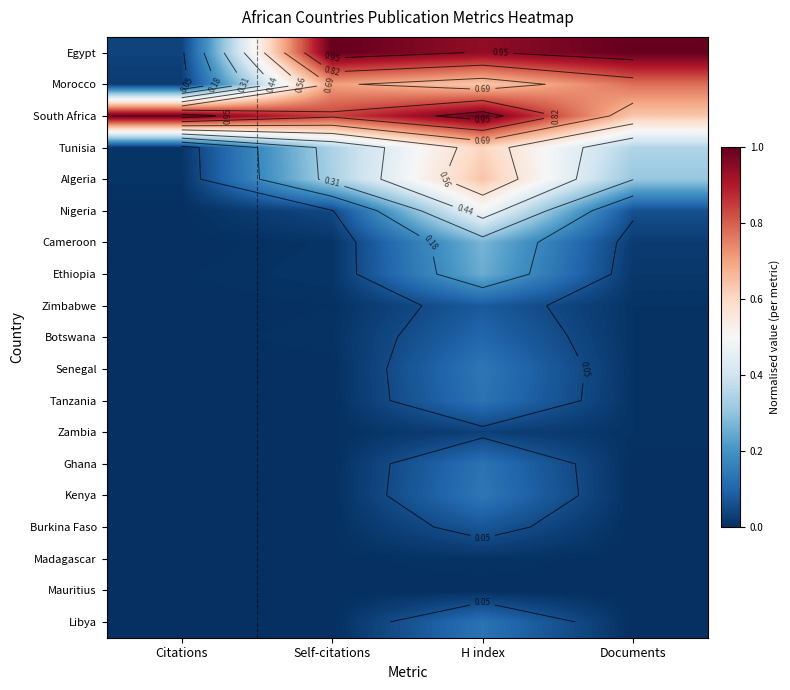

At which category does the chart reach its minimum across all series?

Self-citations